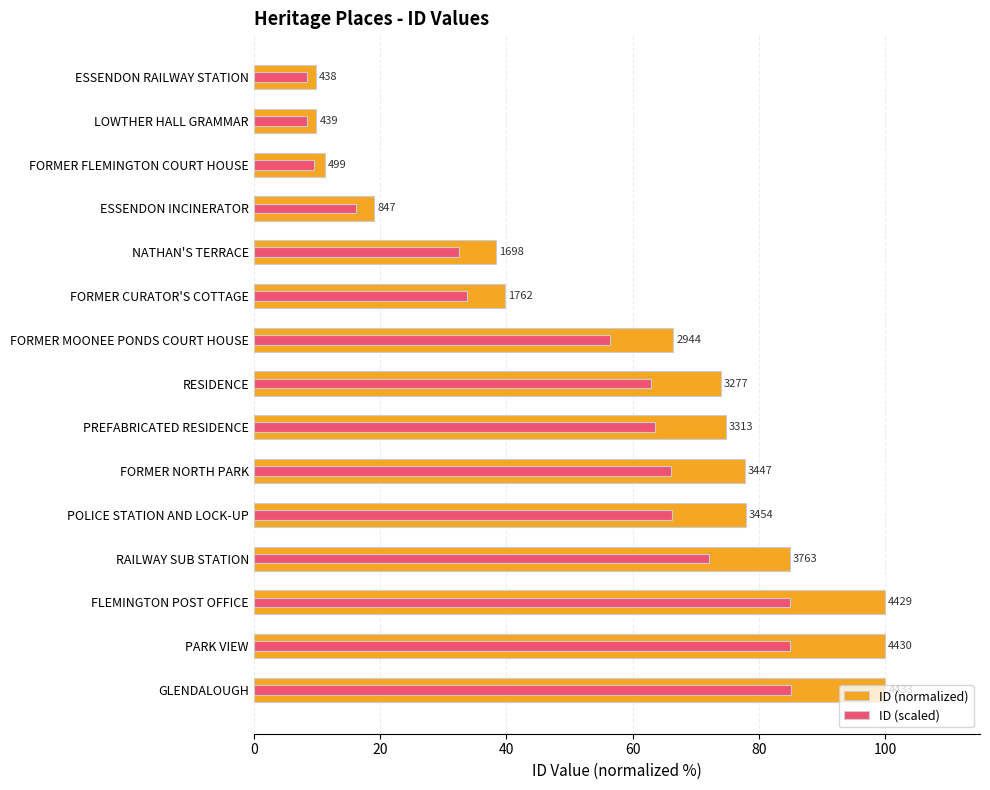

Which series has the largest total across all categories?

ID (normalized)